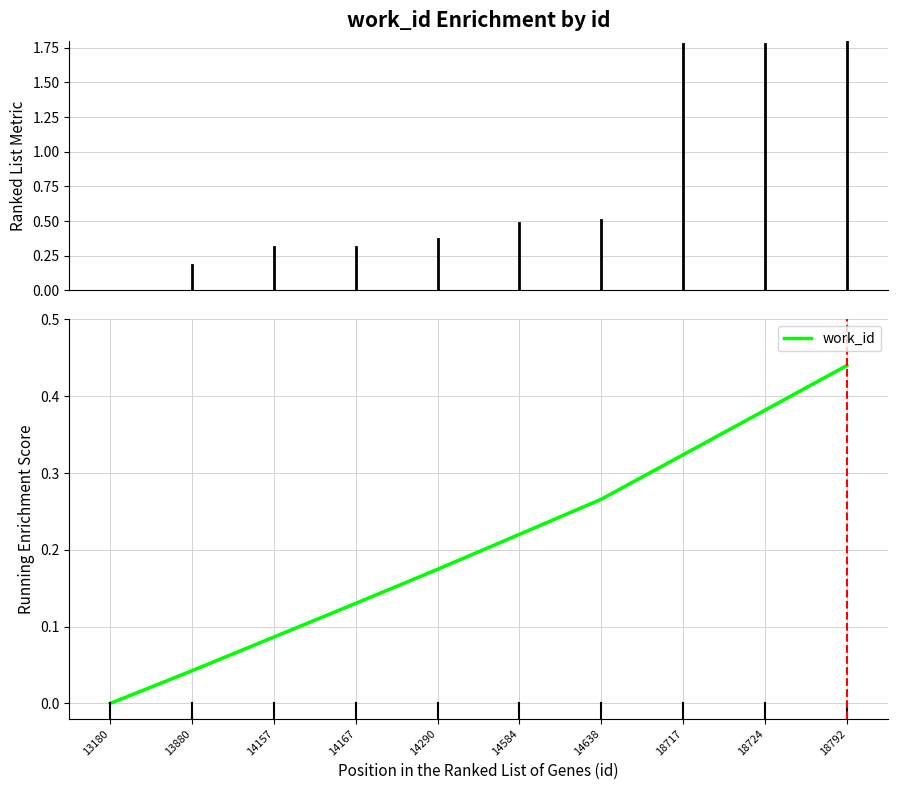

Does the chart display data point markers on the line(s)?

No